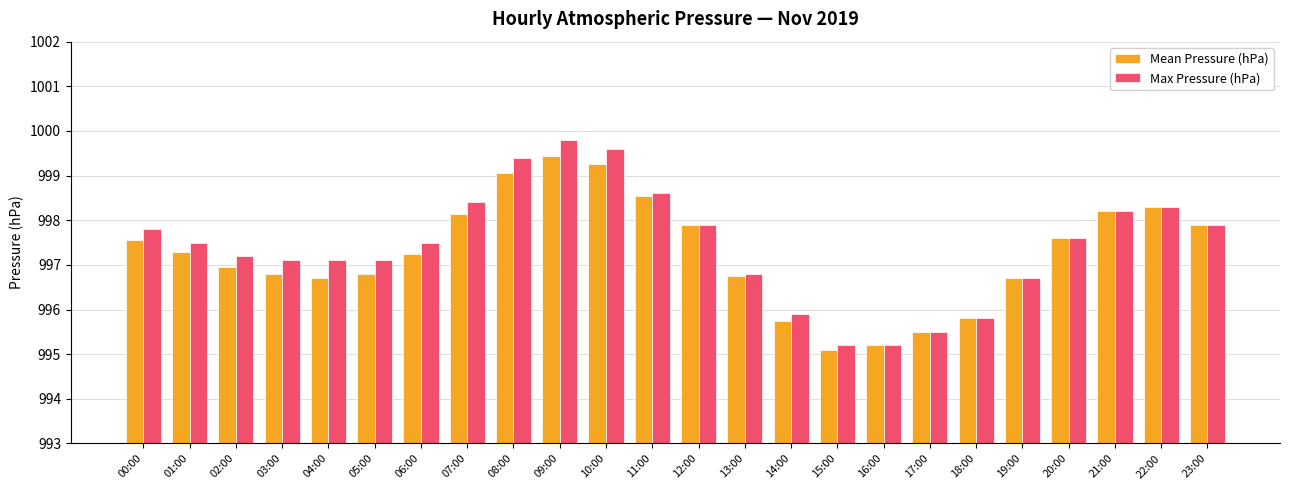

What is the difference between the Mean Pressure (hPa) values at 17:00 and 16:00?

0.3